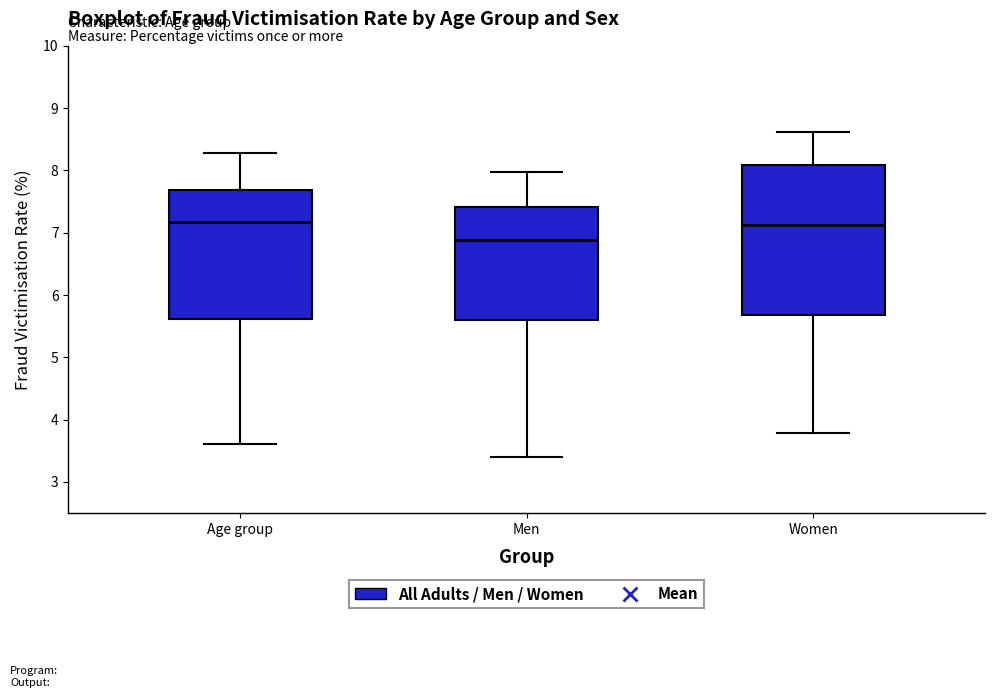

Which box has the lowest median line?

Men